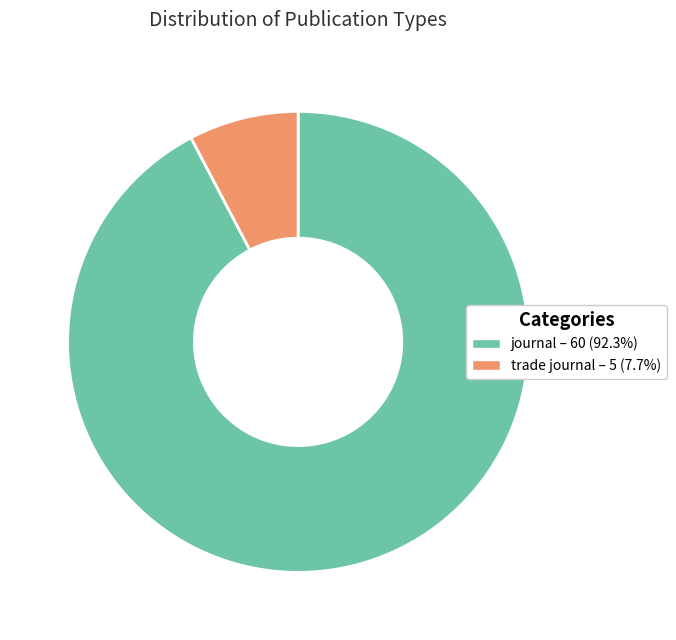

True or false: trade journal accounts for 14% of the total.

False